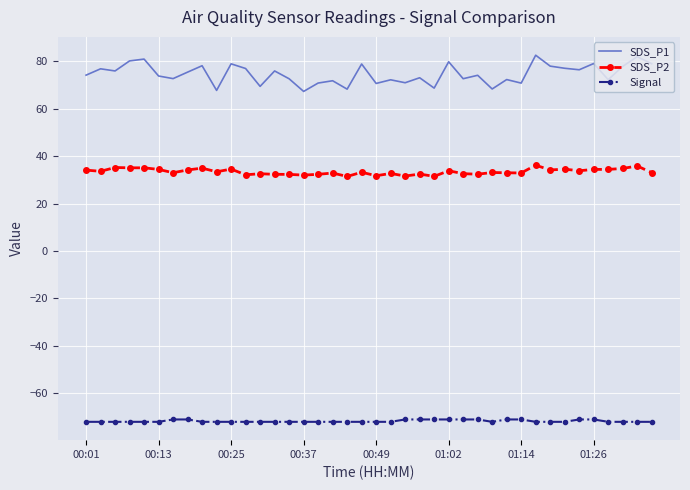

Rank the series by their maximum value, from lowest to highest.

Signal, SDS_P2, SDS_P1